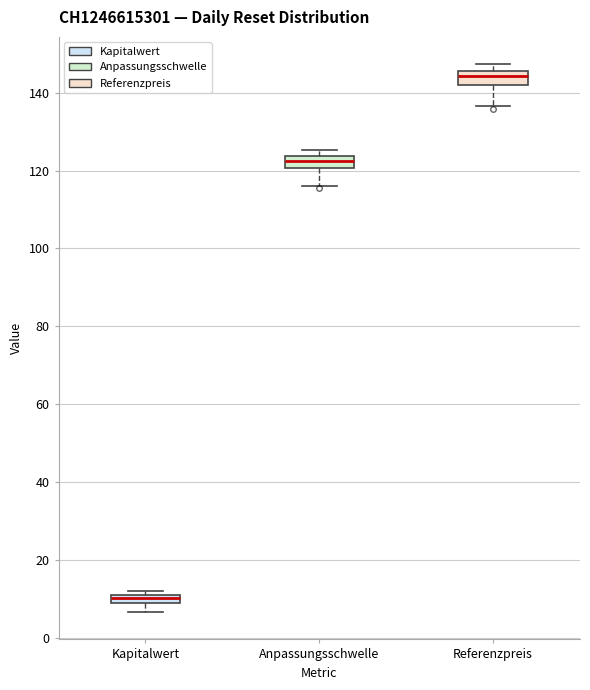

Which box has the highest median line?

Referenzpreis